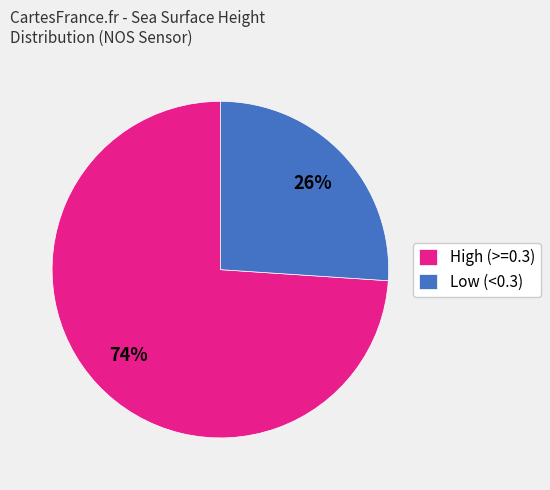

How many slices are in this pie chart?

2